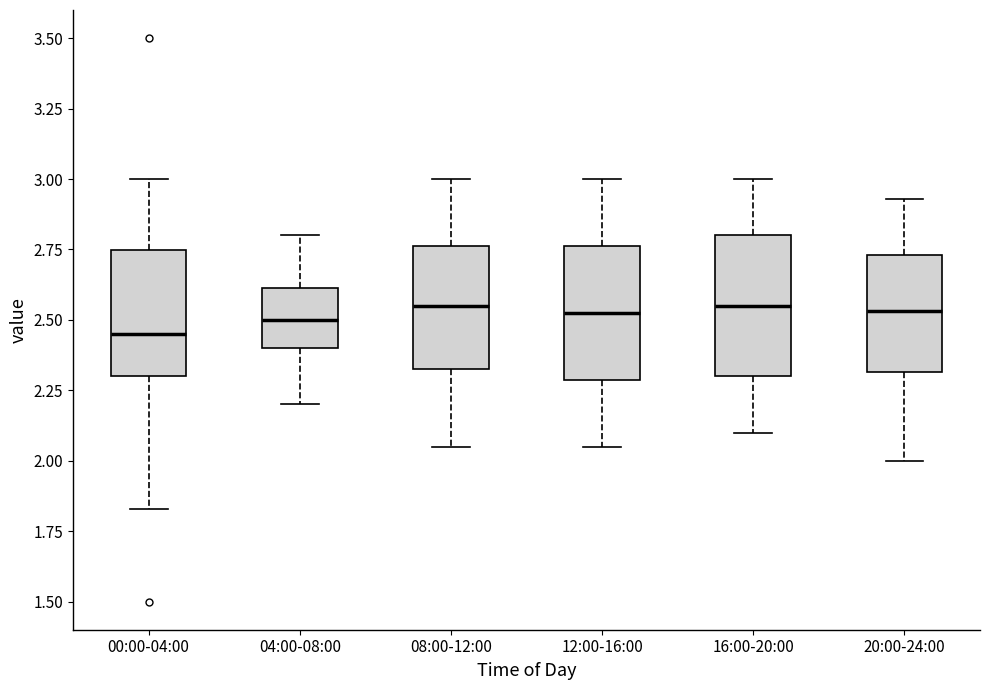

Reading left to right, read every box against the y-axis: the position of its median line, the range the box covers, and the ends of its whiskers. The values are not printed on the chart, so give them approximately, as read against the axis.

00:00-04:00: median 2.45, box 2.30 to 2.75, whiskers 1.85 to 3.00
04:00-08:00: median 2.50, box 2.40 to 2.60, whiskers 2.20 to 2.80
08:00-12:00: median 2.55, box 2.35 to 2.75, whiskers 2.05 to 3.00
12:00-16:00: median 2.55, box 2.30 to 2.75, whiskers 2.05 to 3.00
16:00-20:00: median 2.55, box 2.30 to 2.80, whiskers 2.10 to 3.00
20:00-24:00: median 2.55, box 2.30 to 2.75, whiskers 2.00 to 2.95